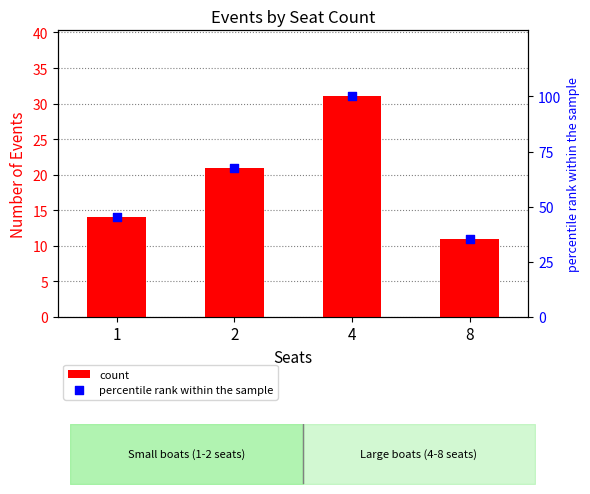

Which series has the largest total across all categories?

percentile rank within the sample